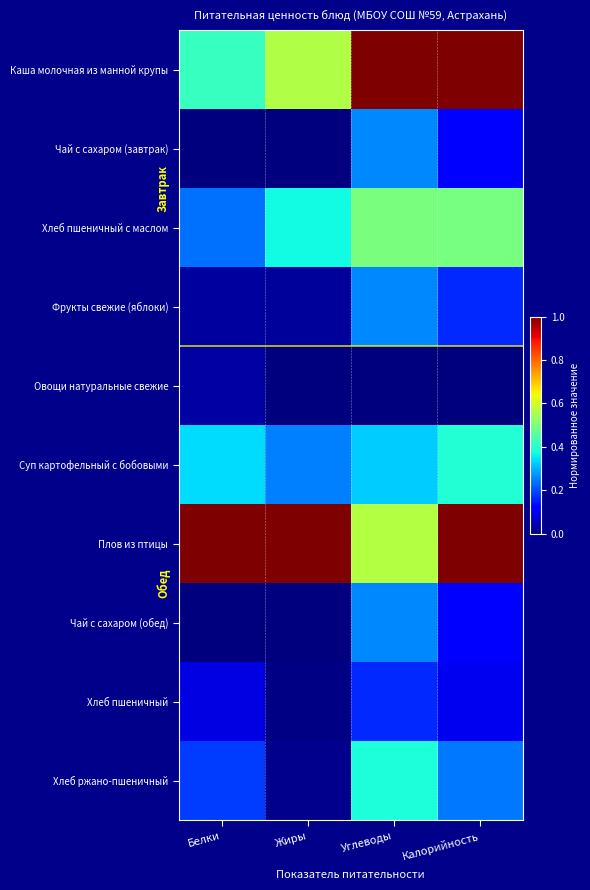

At how many categories does at least one series exceed 0?

4